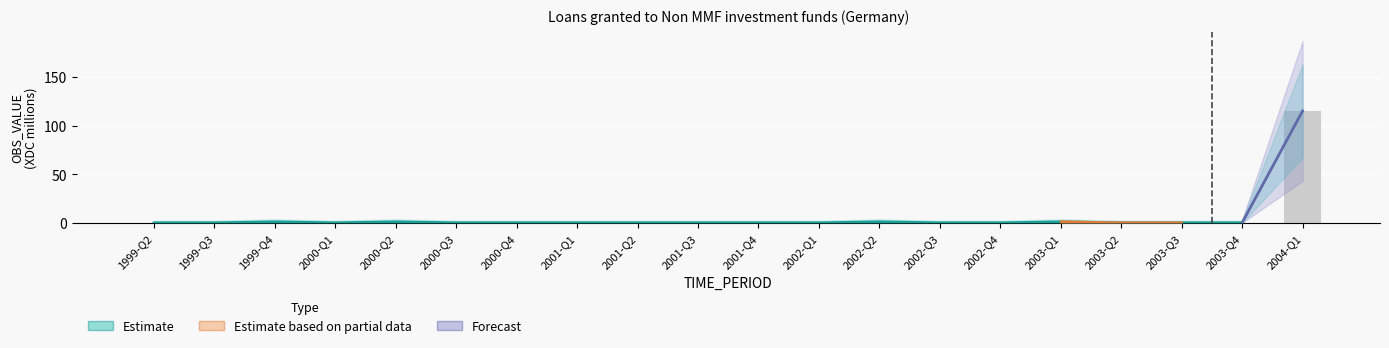

Are the bars horizontal?

No